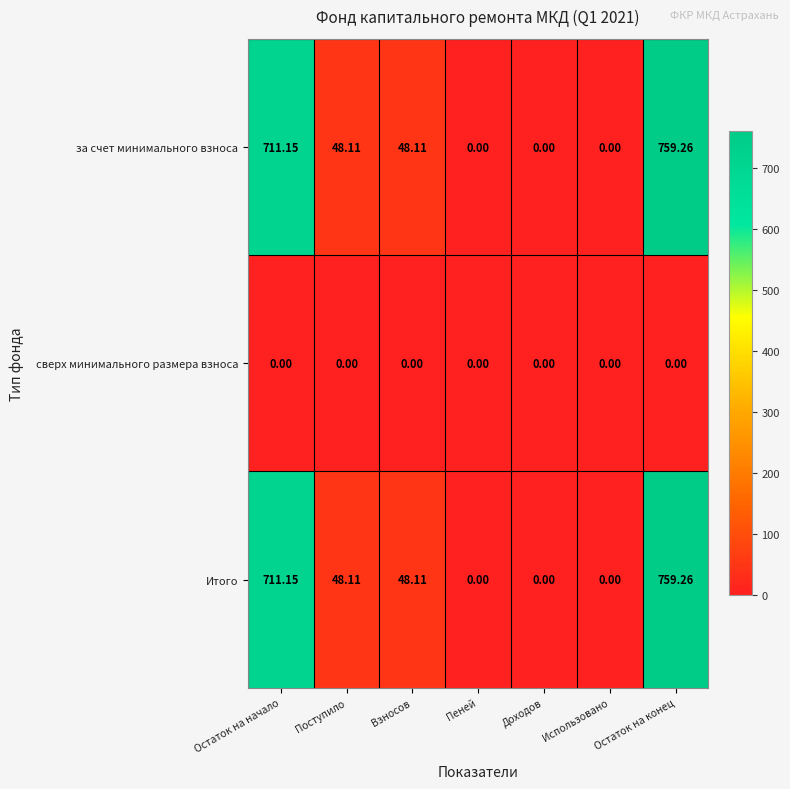

At which category is the sum across all series the highest?

Остаток на конец